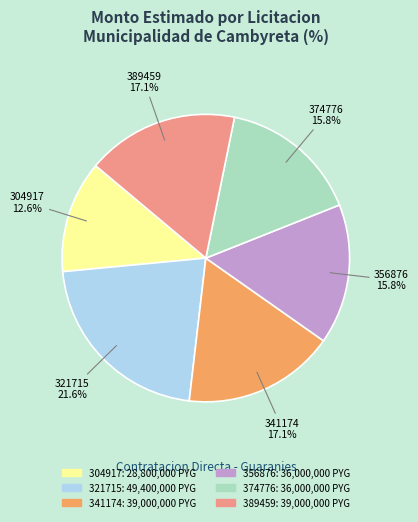

Count the number of slices in the pie.

6